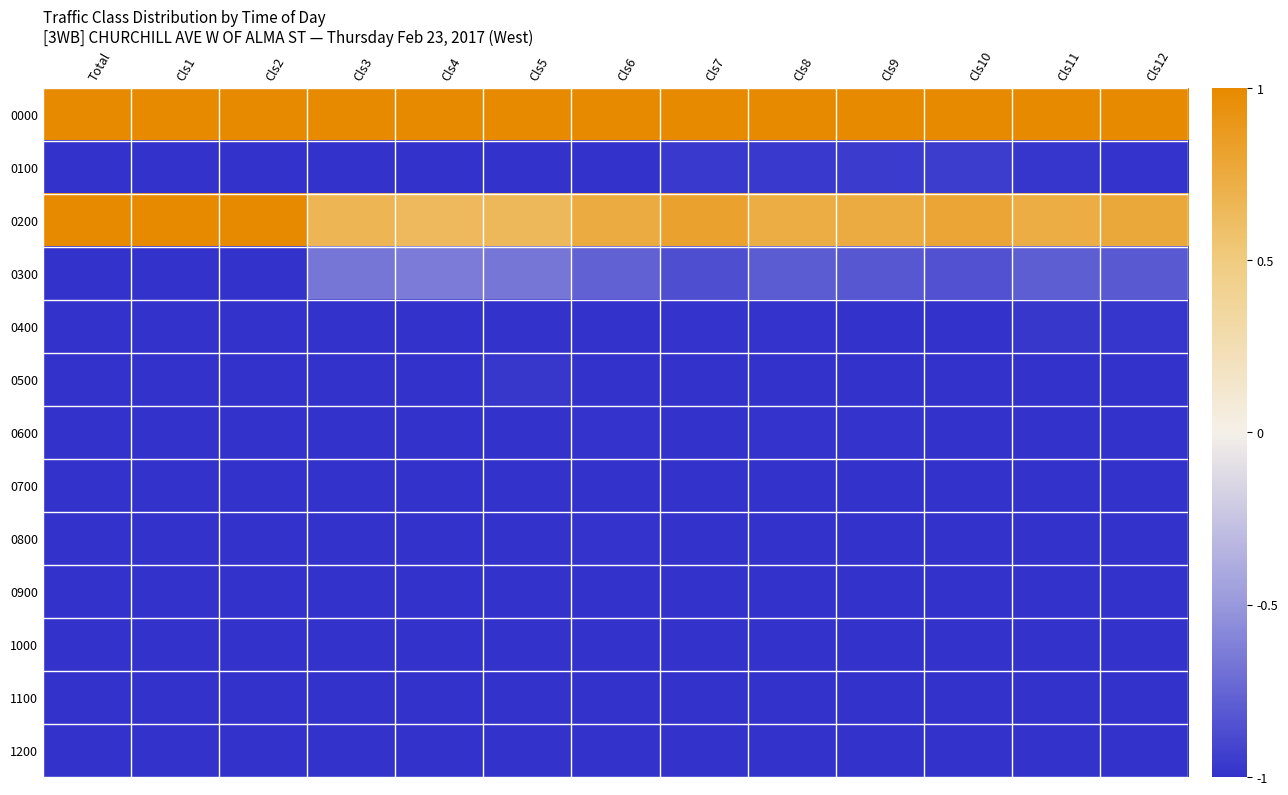

Reading left to right, extract all data points from this chart.

0000: Total=1.0	Cls1=1.0	Cls2=1.0	Cls3=1.0	Cls4=1.0	Cls5=1.0	Cls6=1.0	Cls7=1.0	Cls8=1.0	Cls9=1.0	Cls10=1.0	Cls11=1.0	Cls12=1.0
0100: Total=-1.0	Cls1=-1.0	Cls2=-1.0	Cls3=-1.0	Cls4=-1.0	Cls5=-1.0	Cls6=-1.0	Cls7=-1.0	Cls8=-1.0	Cls9=-1.0	Cls10=-1.0	Cls11=-1.0	Cls12=-1.0
0200: Total=1.0	Cls1=1.0	Cls2=1.0	Cls3=0.7	Cls4=0.6	Cls5=0.6	Cls6=0.7	Cls7=0.8	Cls8=0.7	Cls9=0.7	Cls10=0.8	Cls11=0.7	Cls12=0.8
0300: Total=-1.0	Cls1=-1.0	Cls2=-1.0	Cls3=-0.7	Cls4=-0.6	Cls5=-0.7	Cls6=-0.8	Cls7=-0.9	Cls8=-0.8	Cls9=-0.8	Cls10=-0.8	Cls11=-0.8	Cls12=-0.8
0400: Total=-1.0	Cls1=-1.0	Cls2=-1.0	Cls3=-1.0	Cls4=-1.0	Cls5=-1.0	Cls6=-1.0	Cls7=-1.0	Cls8=-1.0	Cls9=-1.0	Cls10=-1.0	Cls11=-1.0	Cls12=-1.0
0500: Total=-1.0	Cls1=-1.0	Cls2=-1.0	Cls3=-1.0	Cls4=-1.0	Cls5=-1.0	Cls6=-1.0	Cls7=-1.0	Cls8=-1.0	Cls9=-1.0	Cls10=-1.0	Cls11=-1.0	Cls12=-1.0
0600: Total=-1.0	Cls1=-1.0	Cls2=-1.0	Cls3=-1.0	Cls4=-1.0	Cls5=-1.0	Cls6=-1.0	Cls7=-1.0	Cls8=-1.0	Cls9=-1.0	Cls10=-1.0	Cls11=-1.0	Cls12=-1.0
0700: Total=-1.0	Cls1=-1.0	Cls2=-1.0	Cls3=-1.0	Cls4=-1.0	Cls5=-1.0	Cls6=-1.0	Cls7=-1.0	Cls8=-1.0	Cls9=-1.0	Cls10=-1.0	Cls11=-1.0	Cls12=-1.0
0800: Total=-1.0	Cls1=-1.0	Cls2=-1.0	Cls3=-1.0	Cls4=-1.0	Cls5=-1.0	Cls6=-1.0	Cls7=-1.0	Cls8=-1.0	Cls9=-1.0	Cls10=-1.0	Cls11=-1.0	Cls12=-1.0
0900: Total=-1.0	Cls1=-1.0	Cls2=-1.0	Cls3=-1.0	Cls4=-1.0	Cls5=-1.0	Cls6=-1.0	Cls7=-1.0	Cls8=-1.0	Cls9=-1.0	Cls10=-1.0	Cls11=-1.0	Cls12=-1.0
1000: Total=-1.0	Cls1=-1.0	Cls2=-1.0	Cls3=-1.0	Cls4=-1.0	Cls5=-1.0	Cls6=-1.0	Cls7=-1.0	Cls8=-1.0	Cls9=-1.0	Cls10=-1.0	Cls11=-1.0	Cls12=-1.0
1100: Total=-1.0	Cls1=-1.0	Cls2=-1.0	Cls3=-1.0	Cls4=-1.0	Cls5=-1.0	Cls6=-1.0	Cls7=-1.0	Cls8=-1.0	Cls9=-1.0	Cls10=-1.0	Cls11=-1.0	Cls12=-1.0
1200: Total=-1.0	Cls1=-1.0	Cls2=-1.0	Cls3=-1.0	Cls4=-1.0	Cls5=-1.0	Cls6=-1.0	Cls7=-1.0	Cls8=-1.0	Cls9=-1.0	Cls10=-1.0	Cls11=-1.0	Cls12=-1.0